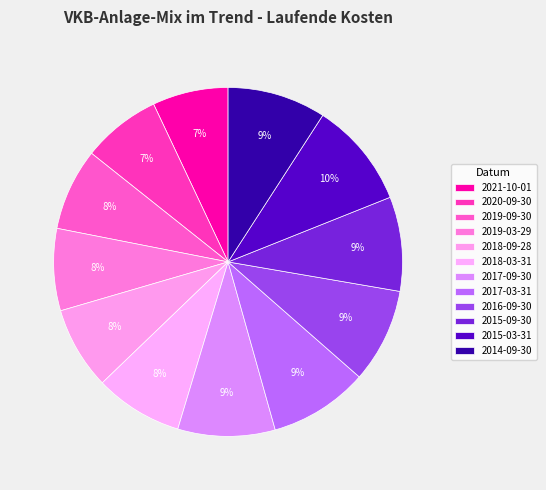

What is the ratio of the value at 2017-03-31 to the value at 2015-03-31?

0.9